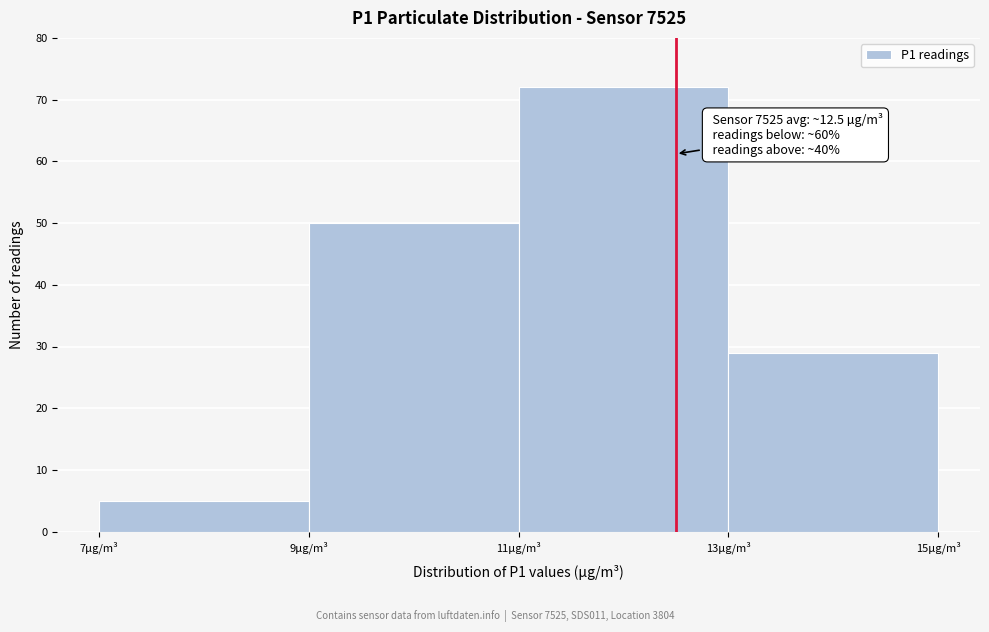

Which range on the x-axis has the tallest bar?

11 to 13